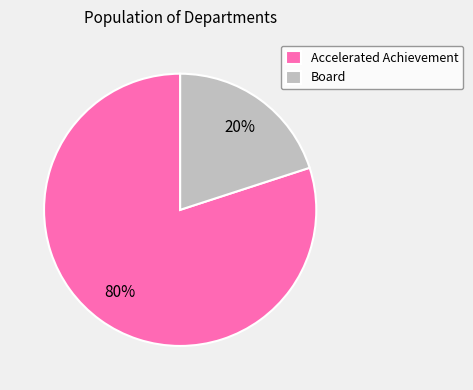

Which category accounts for the majority?

Accelerated Achievement